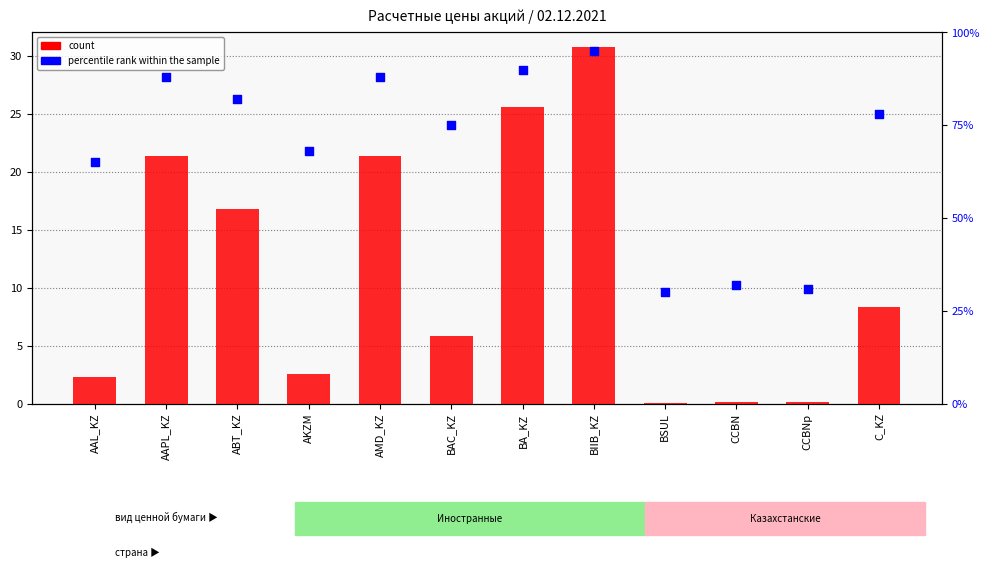

Which series reaches the maximum Y coordinate?

percentile rank within the sample